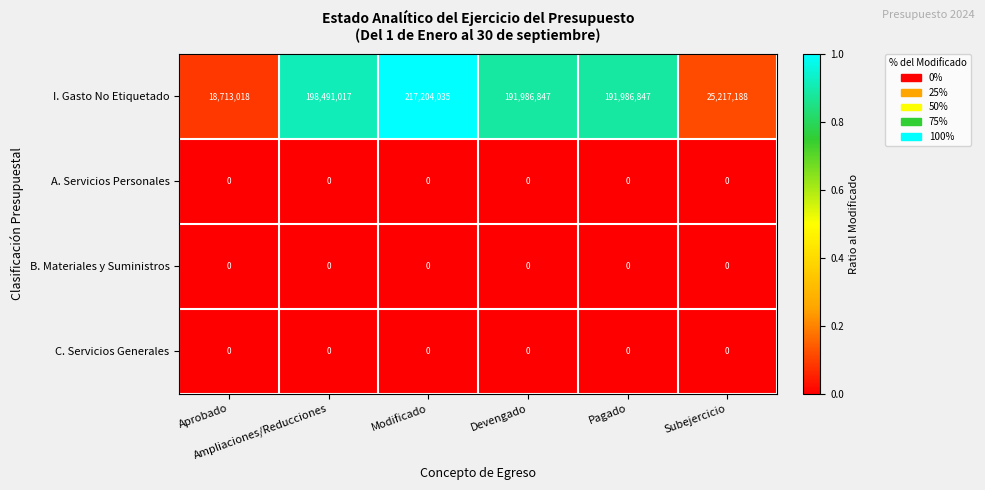

Which series has the largest range (max minus min)?

I. Gasto No Etiquetado